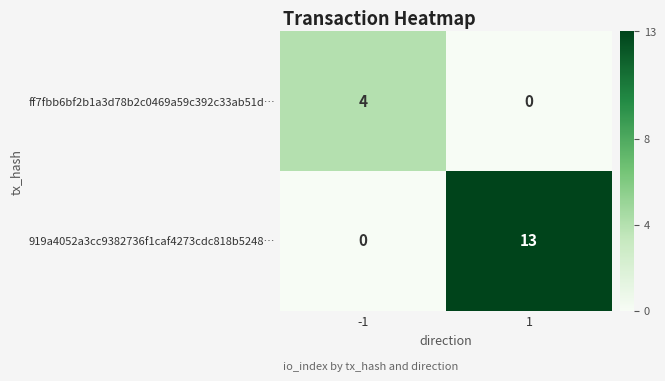

What is the total value across all series at -1?

4